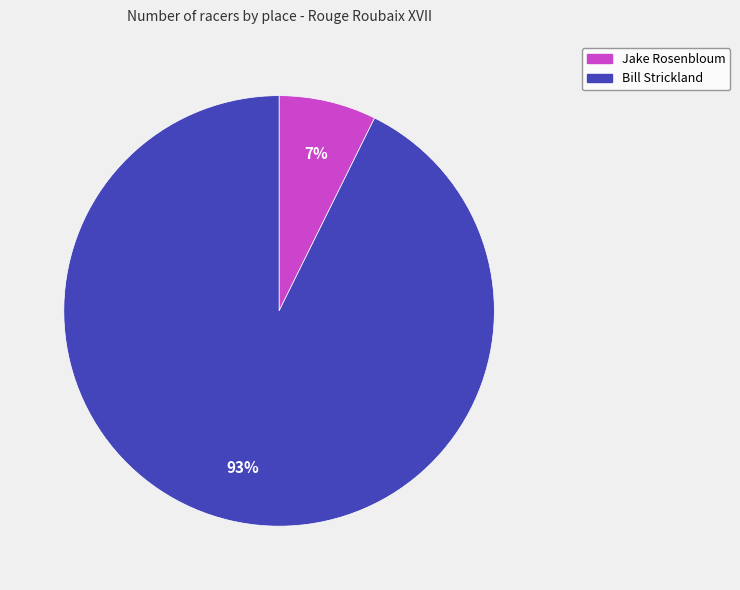

How many slices are in this pie chart?

2